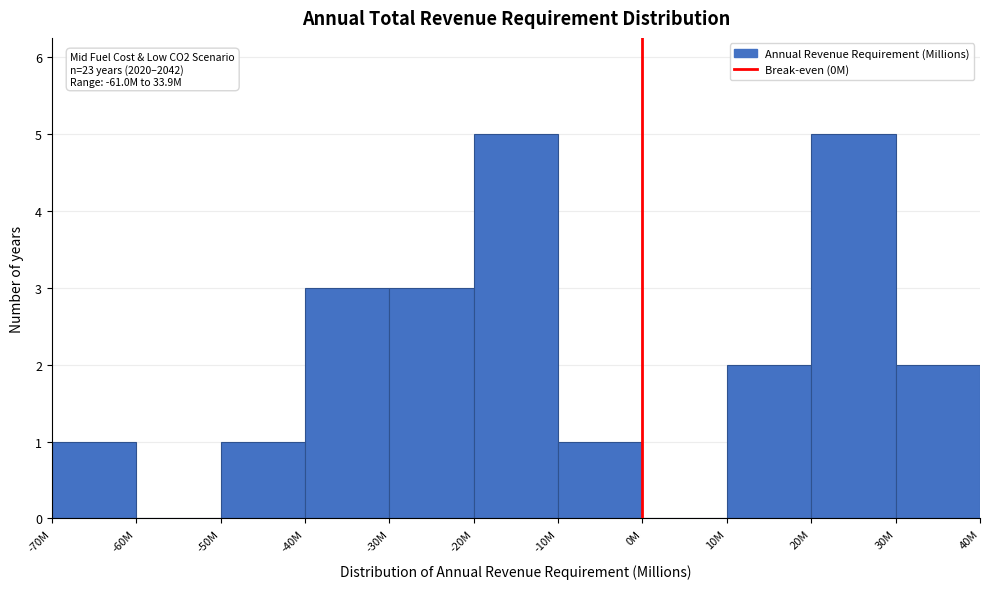

Reading right to left, transcribe all the data shown in this chart.

30M=2	20M=5	10M=2	0M=0	-10M=1	-20M=5	-30M=3	-40M=3	-50M=1	-60M=0	-70M=1